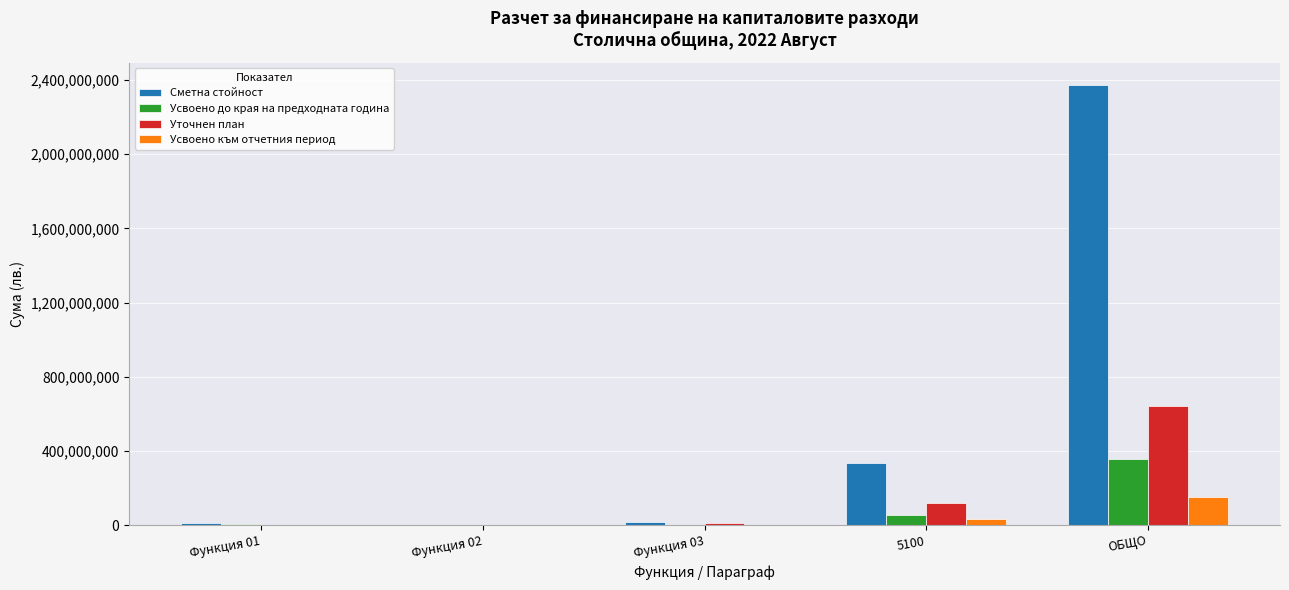

Which series has the largest total across all categories?

Сметна стойност